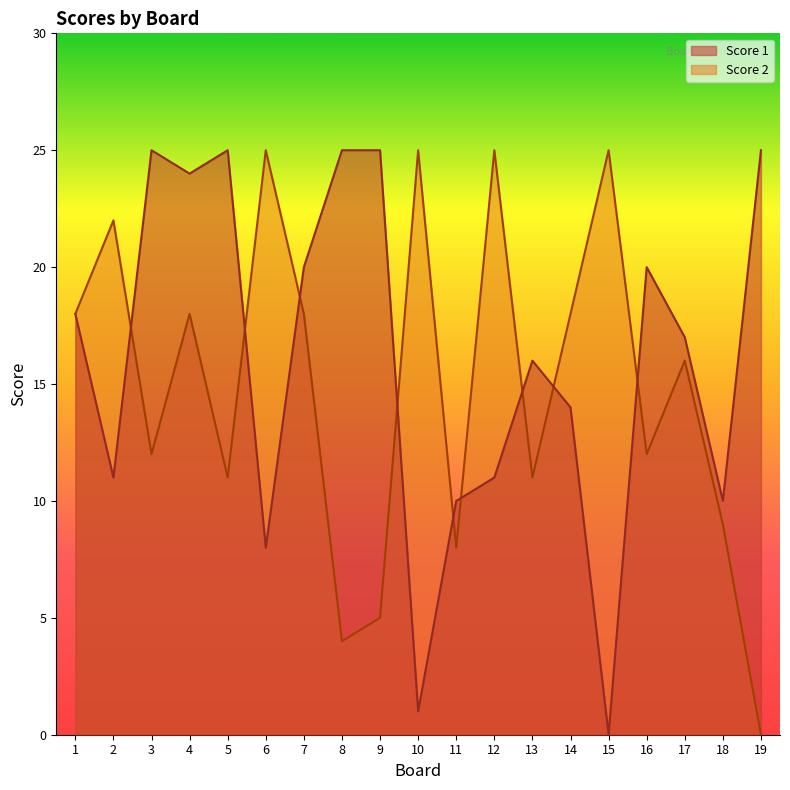

At how many categories does at least one series exceed 13?

17